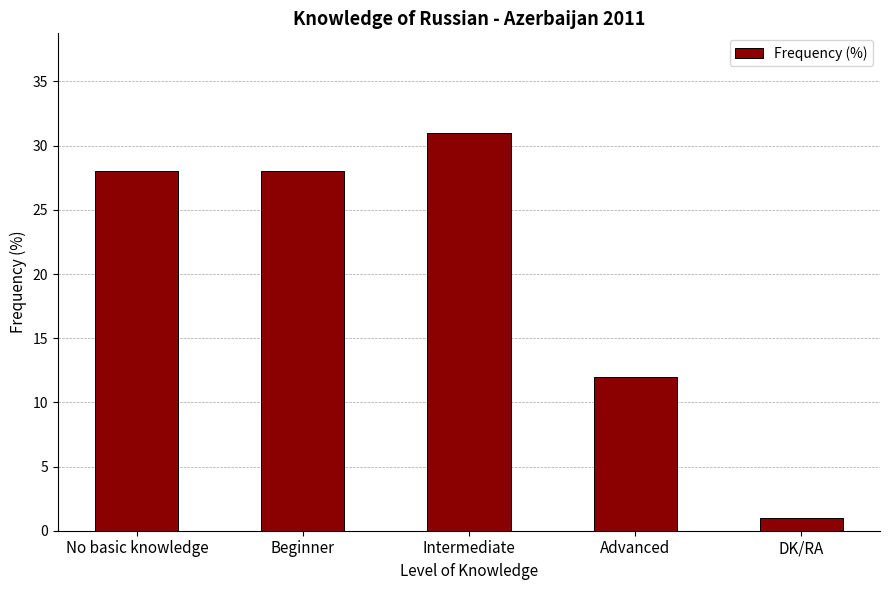

How many values are between 12 and 28?

3